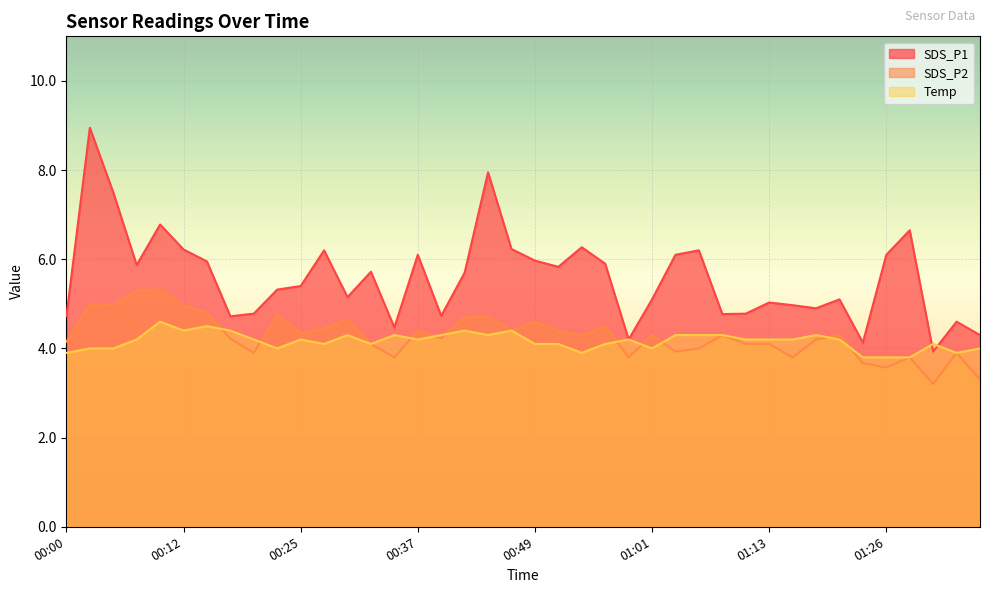

True or false: Temp has a value of 7.0 at 00:17.

False